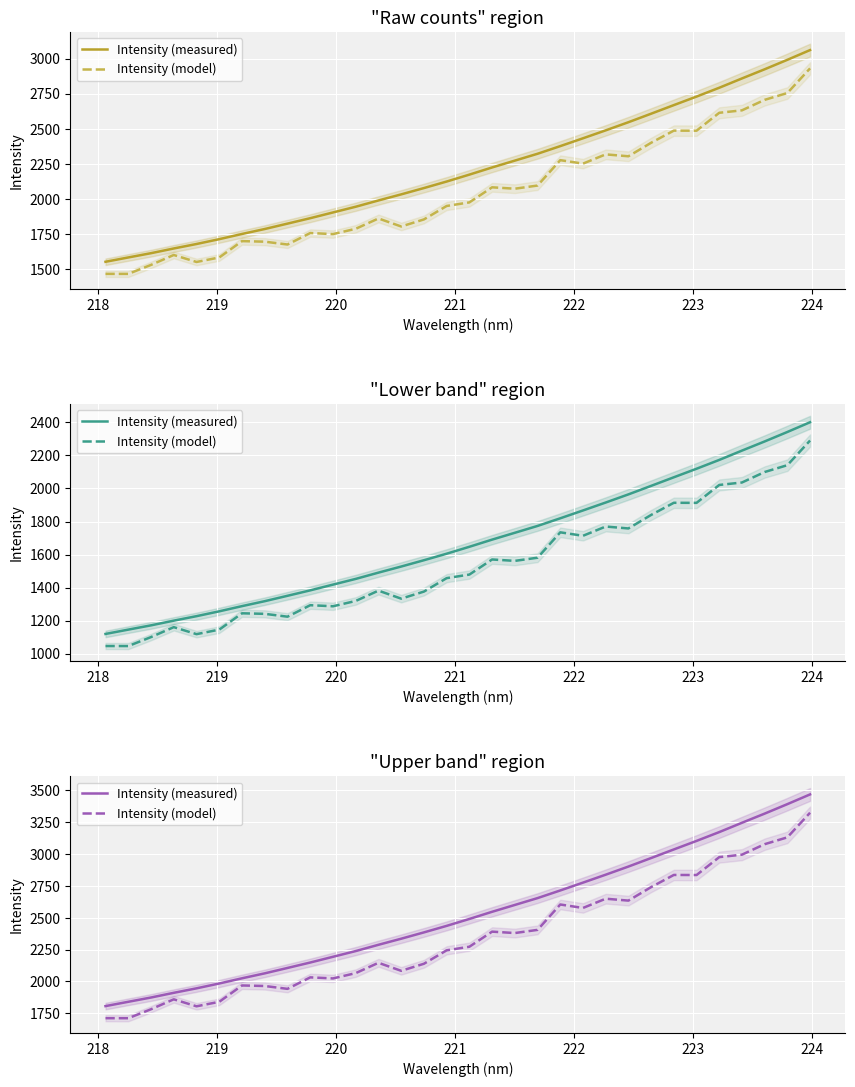

What are all the series names shown in the legend?

Intensity (measured), Intensity (model)